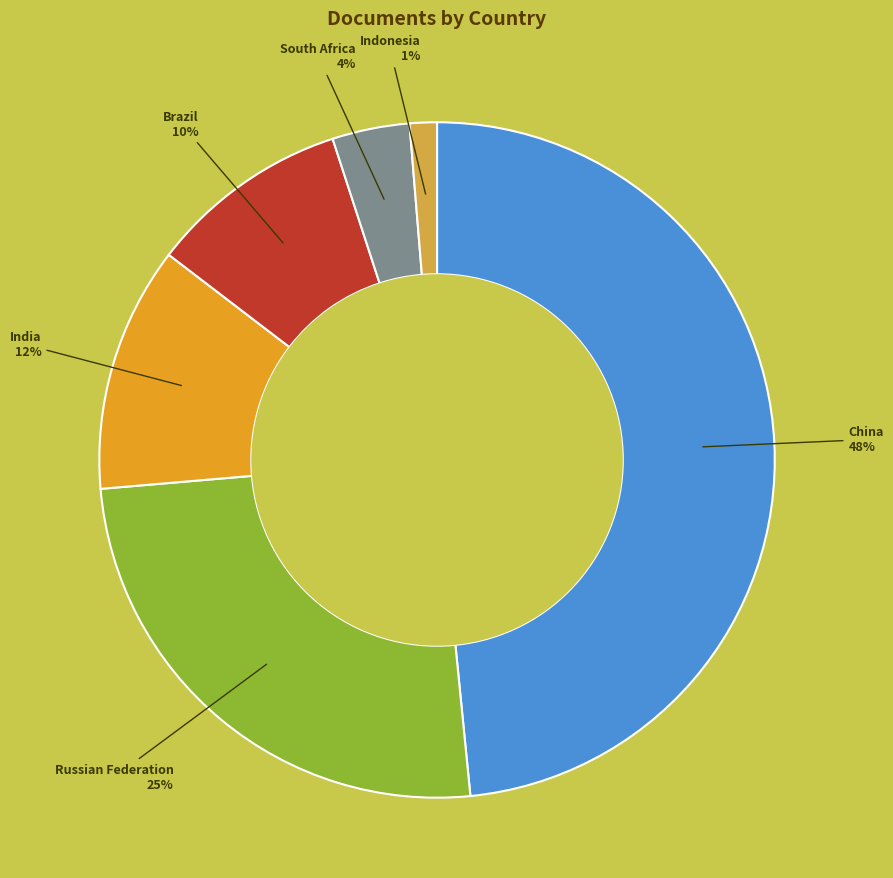

Is there a majority slice in this chart?

No